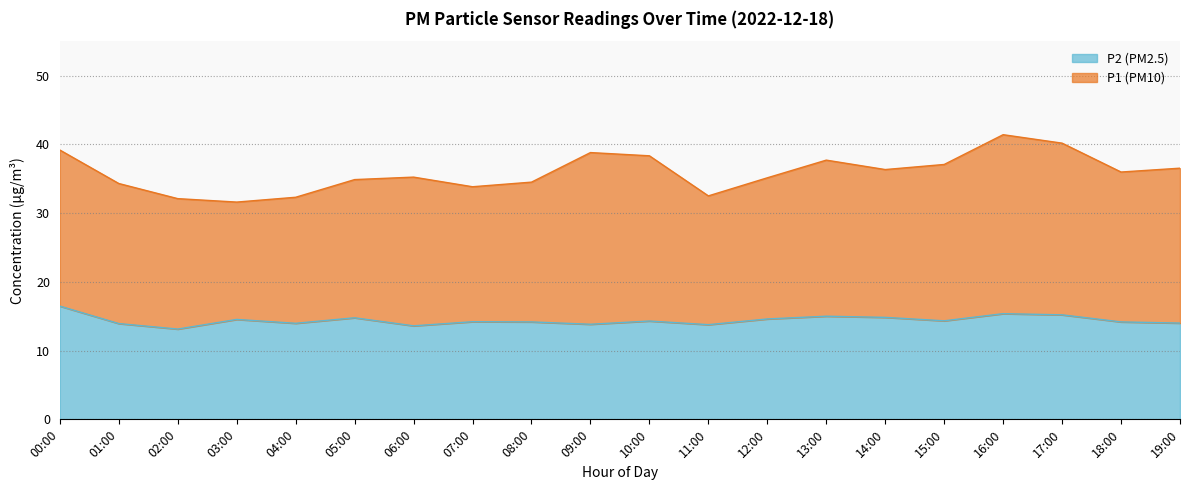

What is the difference between the P1 values at 15:00 and 16:00?

4.3